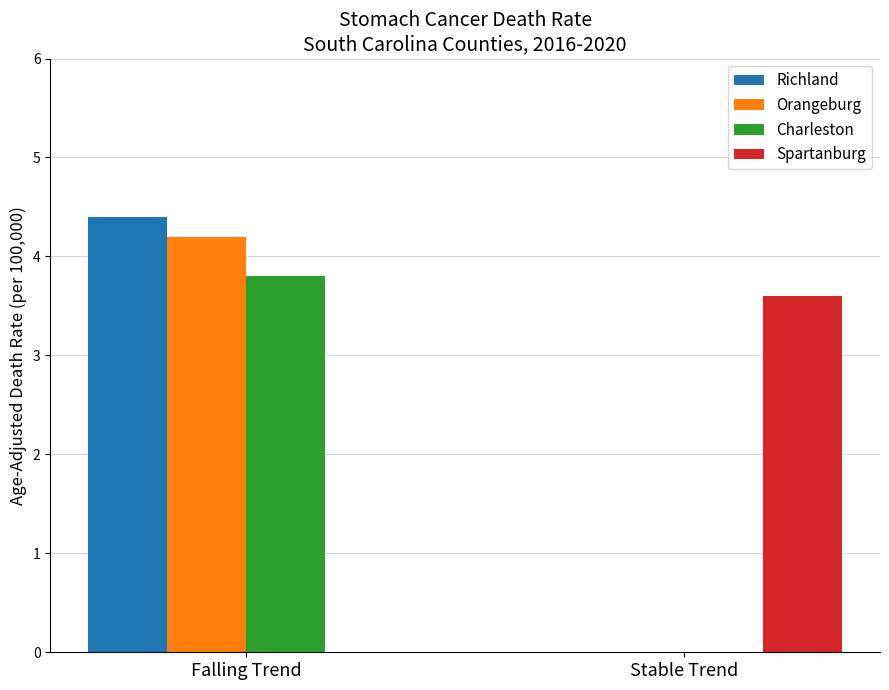

At which label is Charleston closest to 1?

Stable Trend